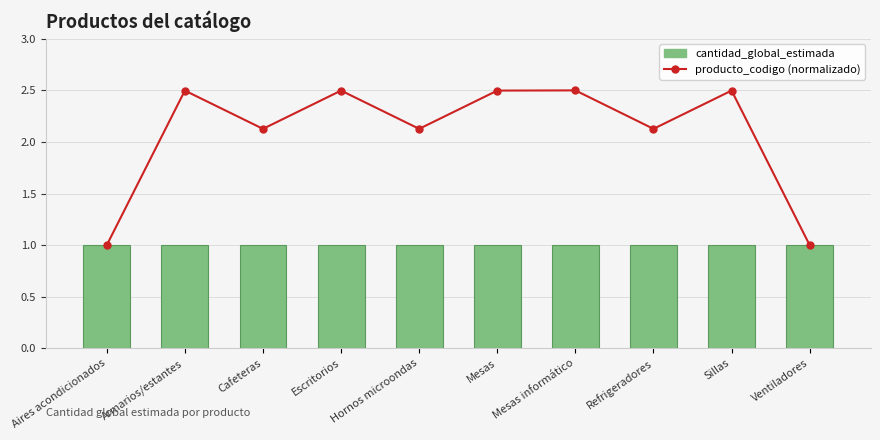

Rank the series at Armarios/estantes from highest to lowest value.

producto_codigo (normalizado), cantidad_global_estimada